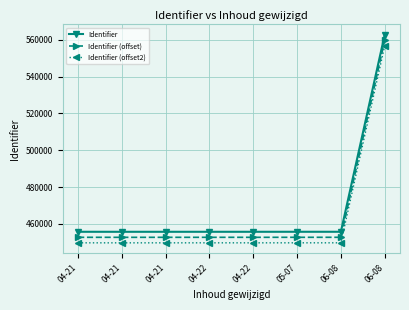

True or false: Identifier (offset2) and Identifier (offset) cross at least once.

False